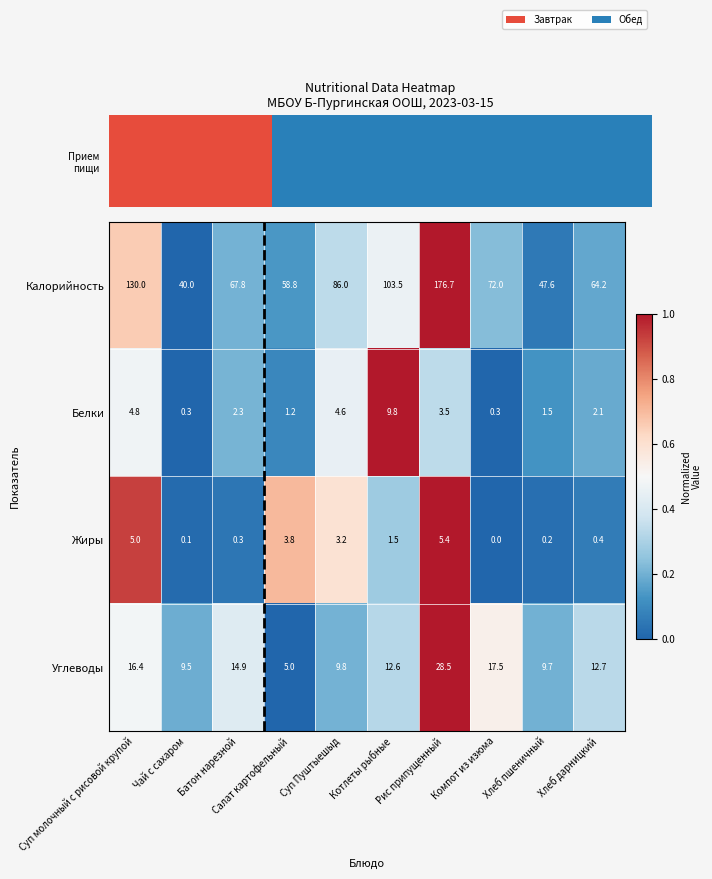

Reading left to right, list all the values displayed in this chart.

Калорийность: Суп молочный с рисовой крупой=130.0	Чай с сахаром=40.0	Батон нарезной=67.8	Салат картофельный=58.8	Суп Пуштыешыд=86.0	Котлеты рыбные=103.5	Рис припущенный=176.7	Компот из изюма=72.0	Хлеб пшеничный=47.6	Хлеб дарницкий=64.2
Белки: Суп молочный с рисовой крупой=4.8	Чай с сахаром=0.3	Батон нарезной=2.3	Салат картофельный=1.2	Суп Пуштыешыд=4.6	Котлеты рыбные=9.8	Рис припущенный=3.5	Компот из изюма=0.3	Хлеб пшеничный=1.5	Хлеб дарницкий=2.1
Жиры: Суп молочный с рисовой крупой=5.0	Чай с сахаром=0.1	Батон нарезной=0.3	Салат картофельный=3.8	Суп Пуштыешыд=3.2	Котлеты рыбные=1.5	Рис припущенный=5.4	Компот из изюма=0.0	Хлеб пшеничный=0.2	Хлеб дарницкий=0.4
Углеводы: Суп молочный с рисовой крупой=16.4	Чай с сахаром=9.5	Батон нарезной=14.9	Салат картофельный=5.0	Суп Пуштыешыд=9.8	Котлеты рыбные=12.6	Рис припущенный=28.5	Компот из изюма=17.5	Хлеб пшеничный=9.7	Хлеб дарницкий=12.7